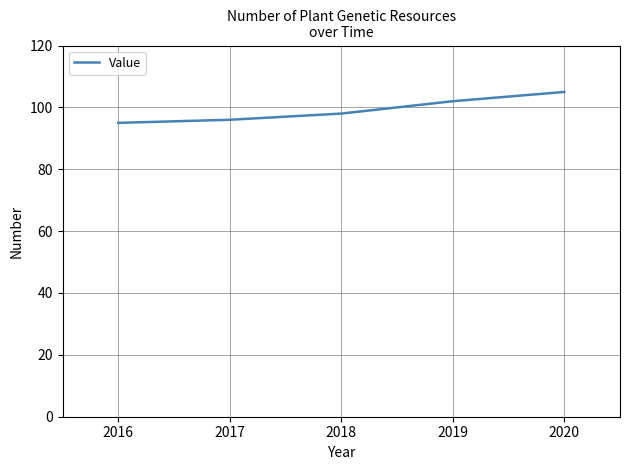

How many lines are shown in the chart?

1